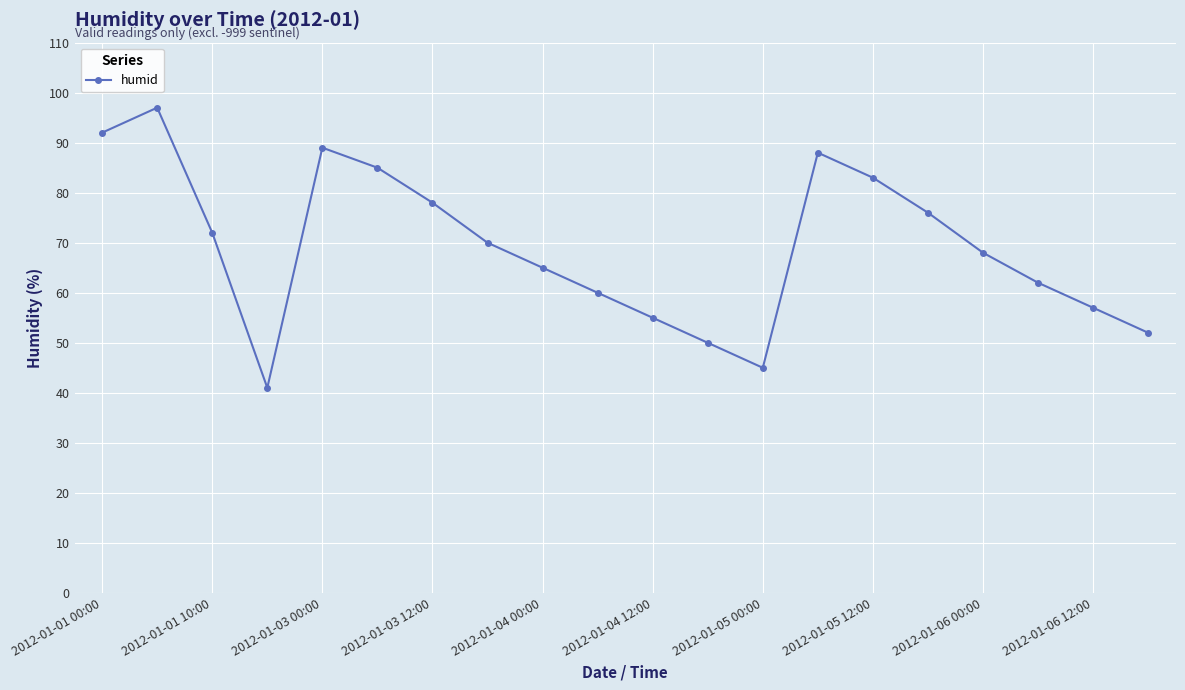

How many lines are shown in the chart?

1